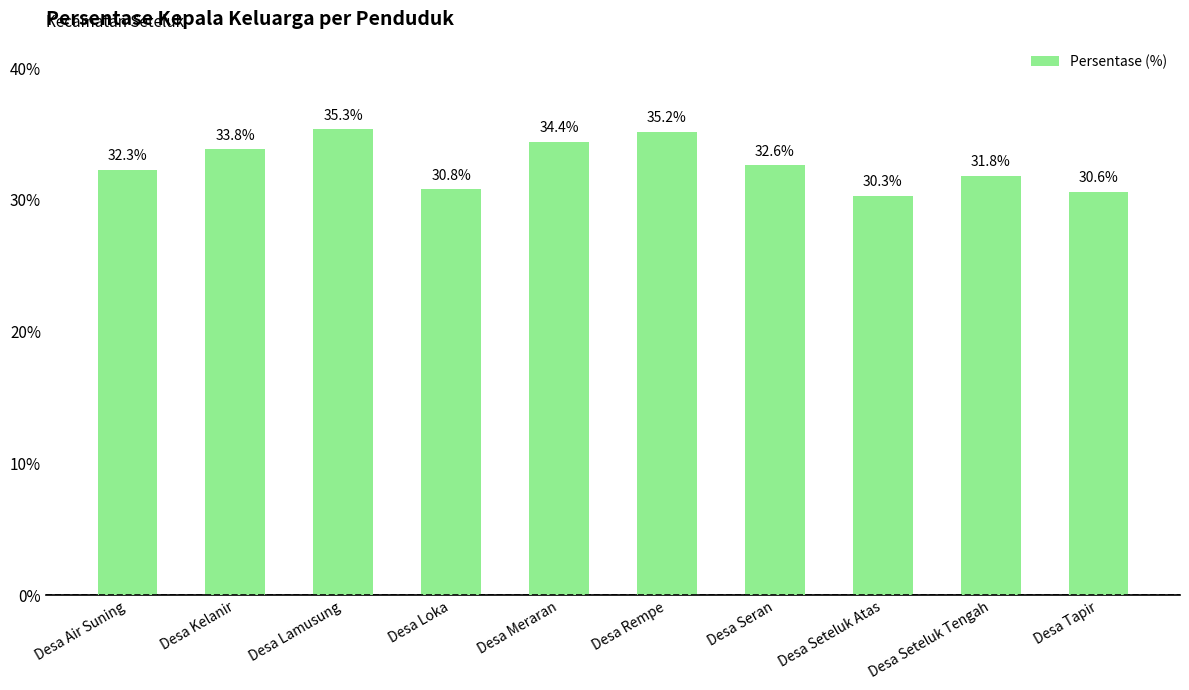

At which label is the value closest to 32?

Desa Seteluk Tengah